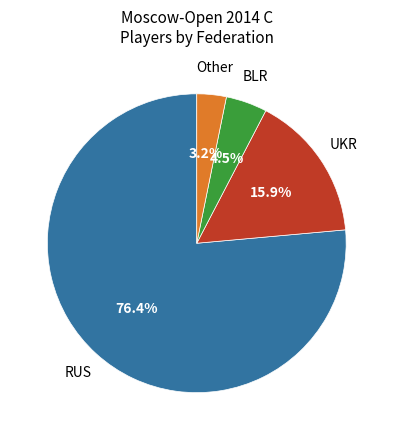

Is there any slice that represents more than half of the pie?

Yes